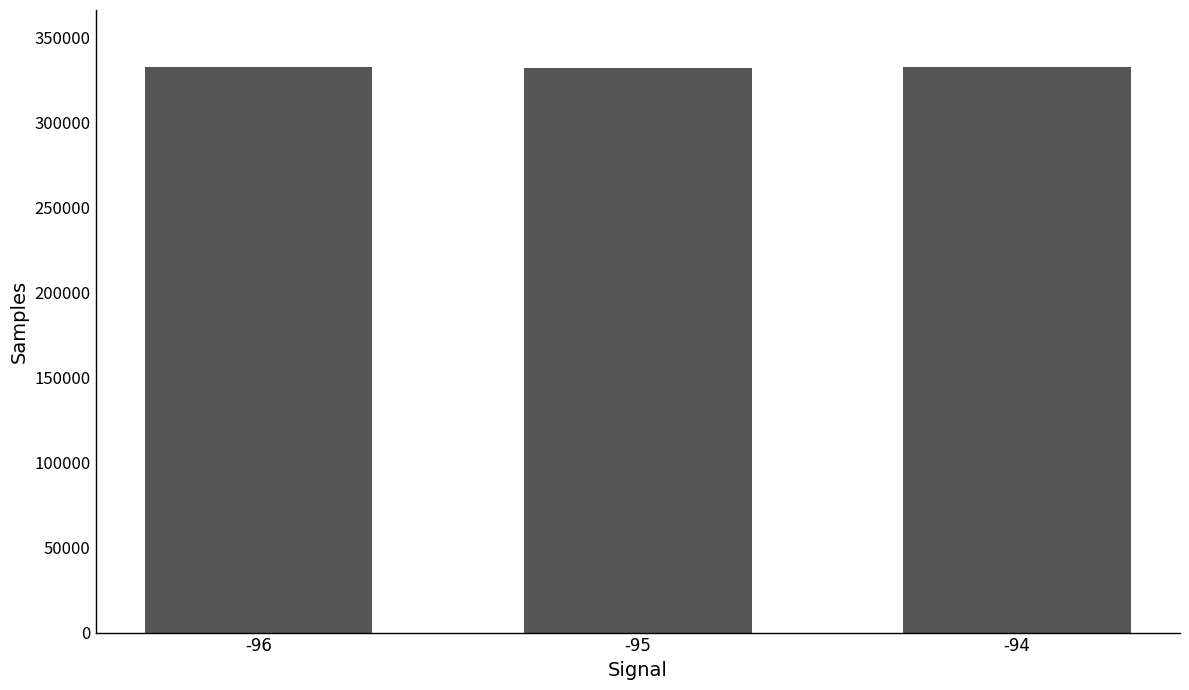

The value at -95 is 332102. True or false?

True